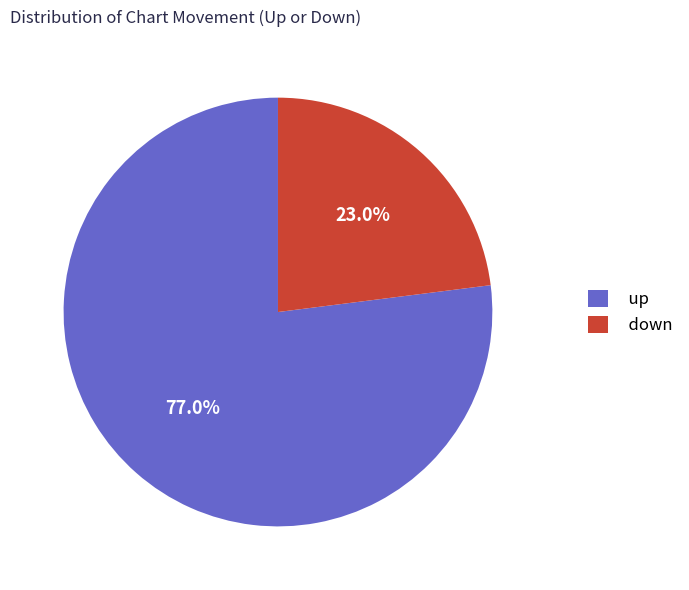

Does up represent more than half of the total?

Yes